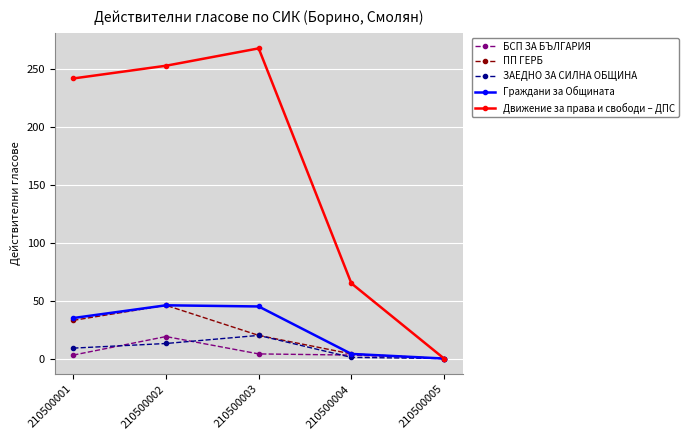

What is the sum of all БСП ЗА БЪЛГАРИЯ values?

29